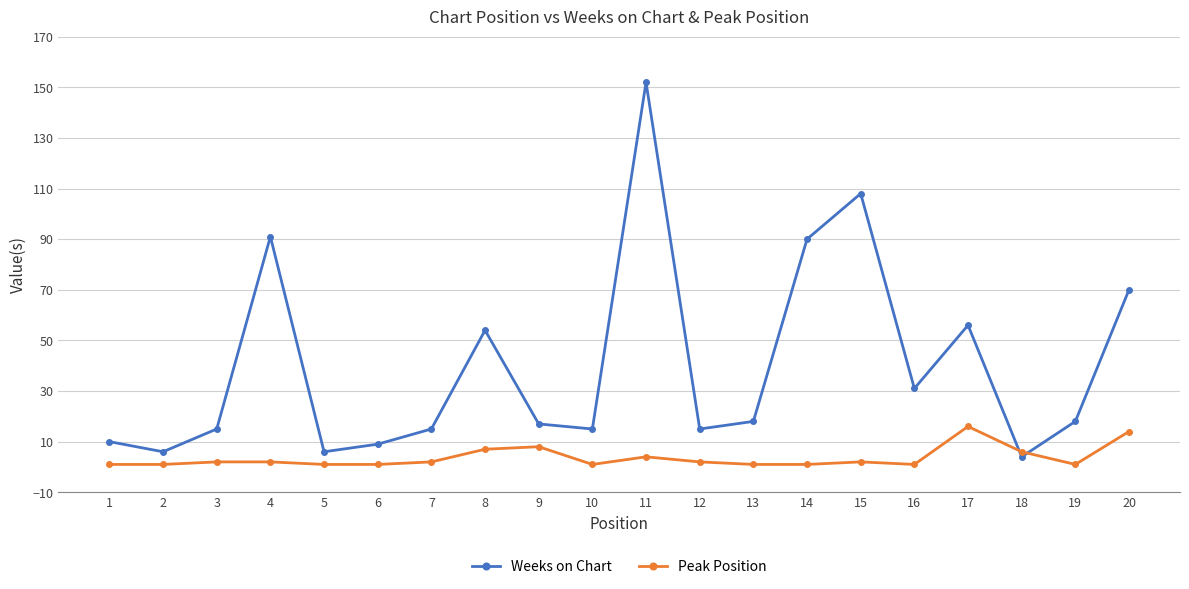

How many times do Weeks on Chart and Peak Position cross each other?

2